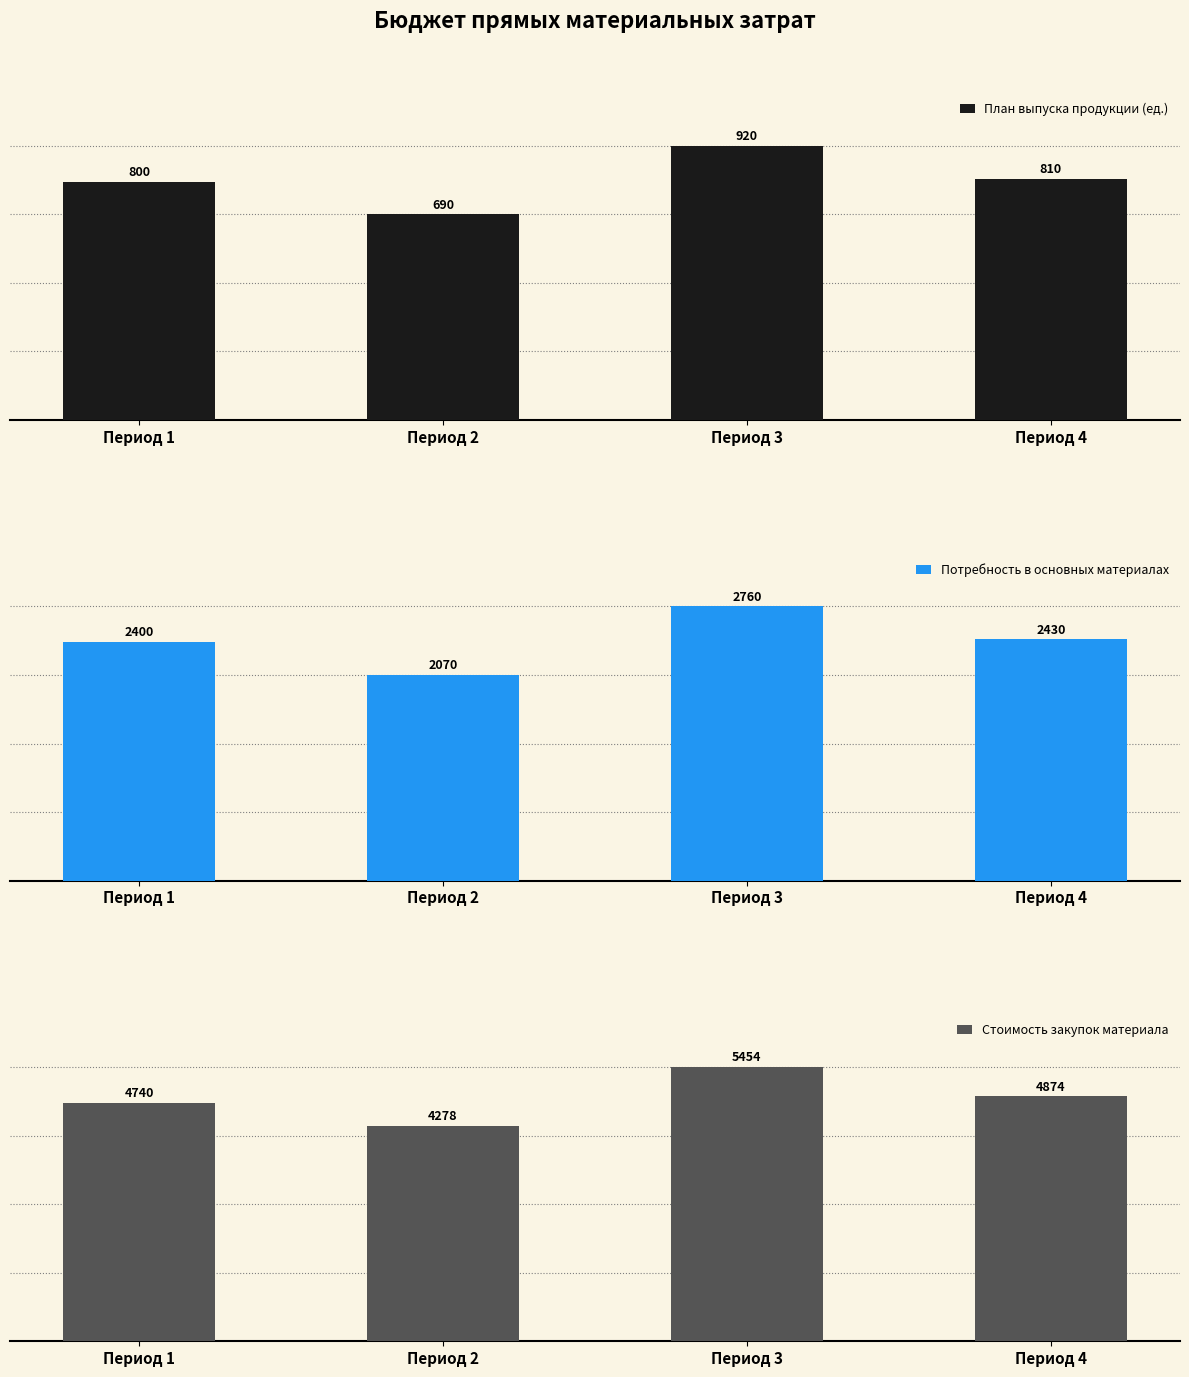

What value does the Стоимость закупок материала series have at Период 1, to the nearest 100?

4700